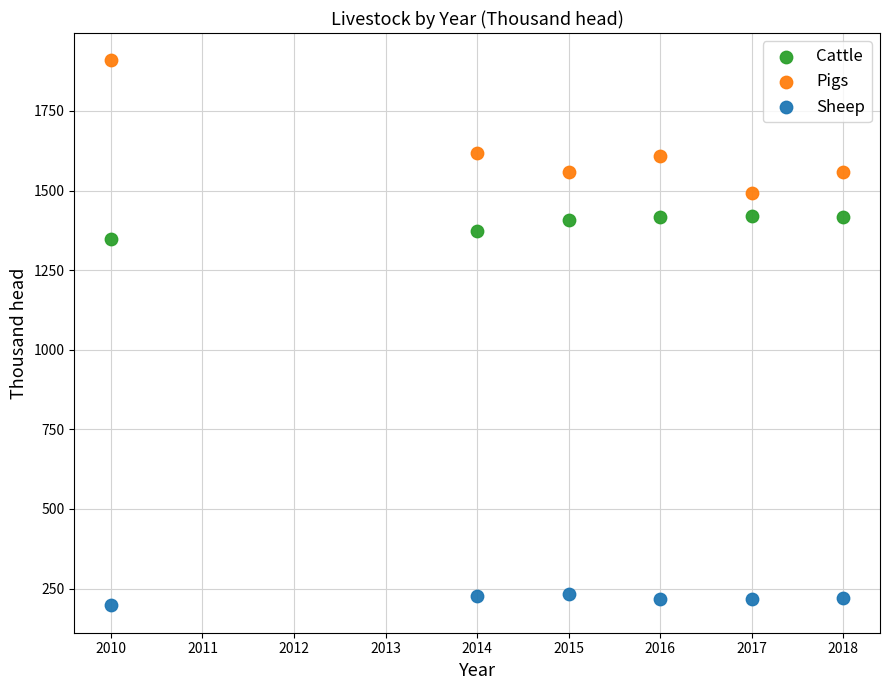

Across all data points, what is the range of Y values (max minus min)?

1712.0